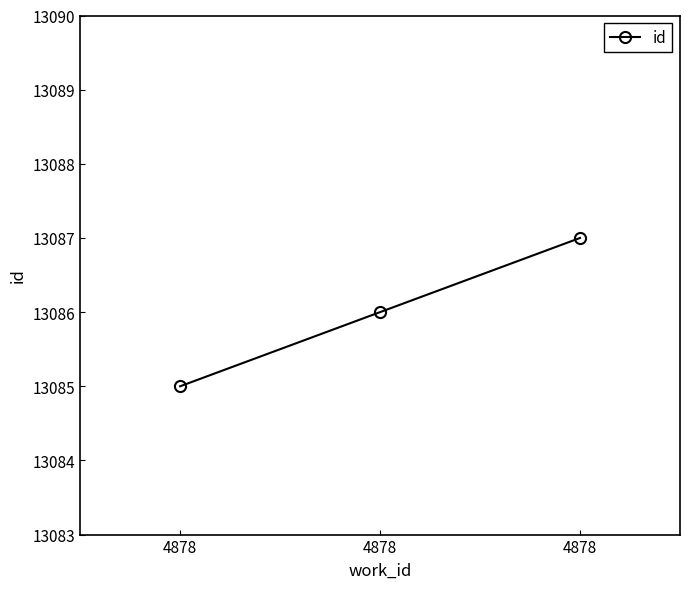

Is it true that the value at 4878 is 5394?

False